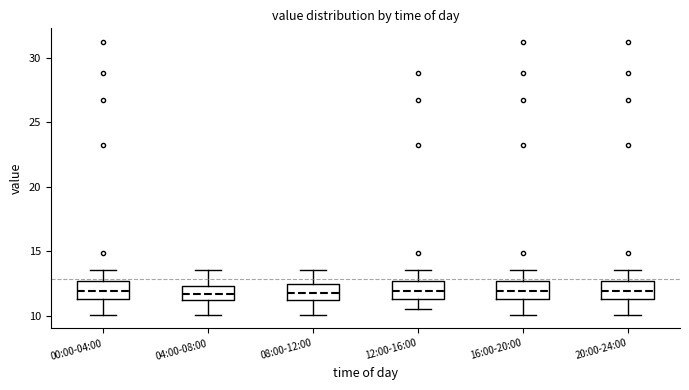

Reading left to right, transcribe this box plot: for each box, give where its median line is, the range the box spans, and where its two whiskers end, as read against the y-axis. The values are not printed on the chart, so give them approximately, as read against the axis.

00:00-04:00: median 12.0, box 11.5 to 12.5, whiskers 10.0 to 13.5
04:00-08:00: median 11.5, box 11.0 to 12.5, whiskers 10.0 to 13.5
08:00-12:00: median 12.0, box 11.0 to 12.5, whiskers 10.0 to 13.5
12:00-16:00: median 12.0, box 11.5 to 12.5, whiskers 10.5 to 13.5
16:00-20:00: median 12.0, box 11.5 to 12.5, whiskers 10.0 to 13.5
20:00-24:00: median 12.0, box 11.5 to 12.5, whiskers 10.0 to 13.5